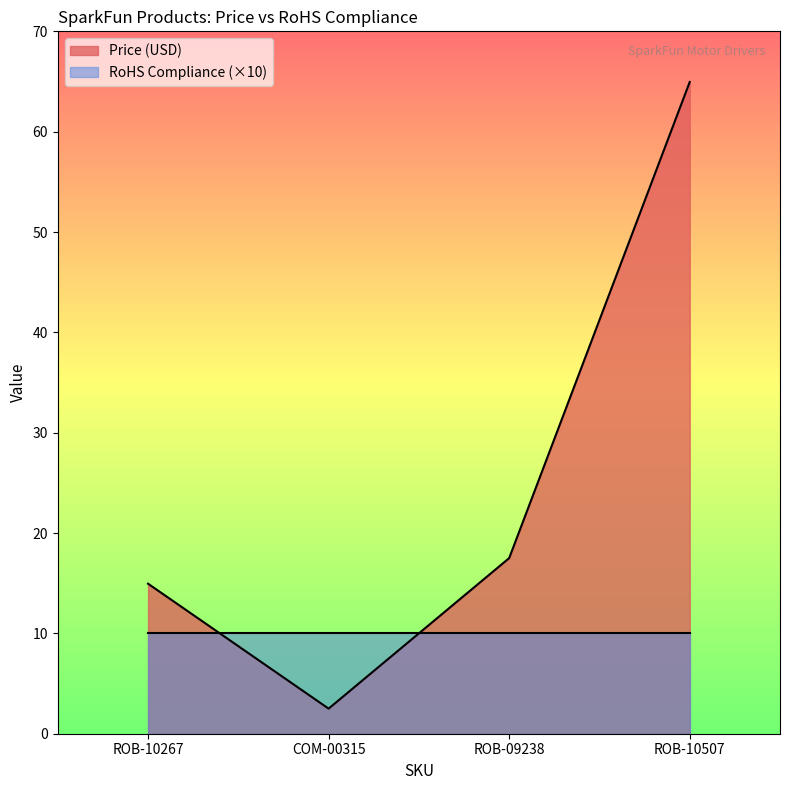

Where is the first local minimum?

COM-00315